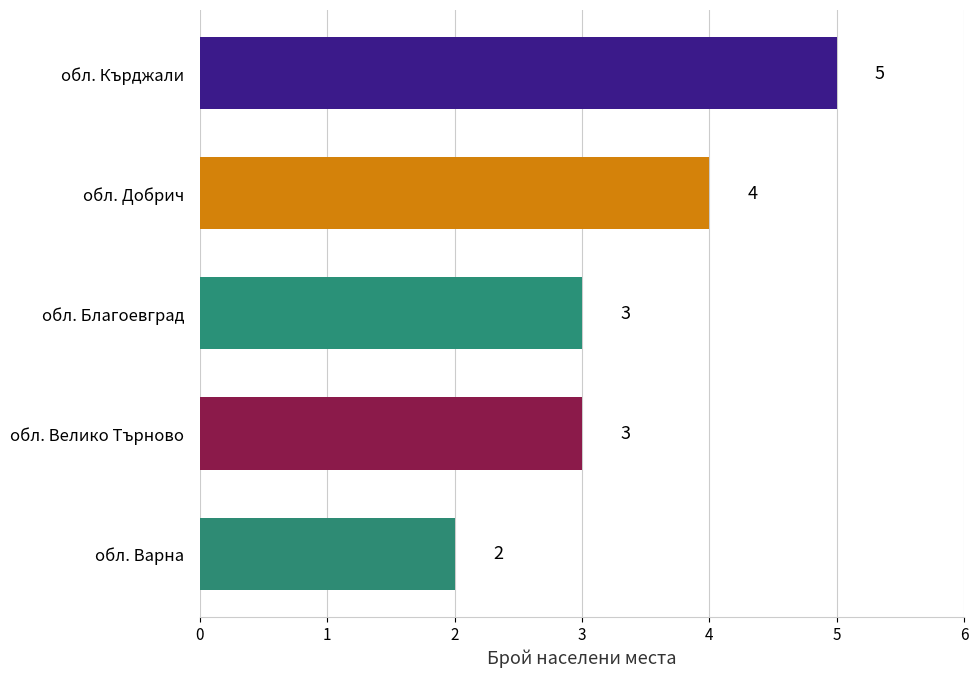

What is the difference between the second highest and minimum values?

2